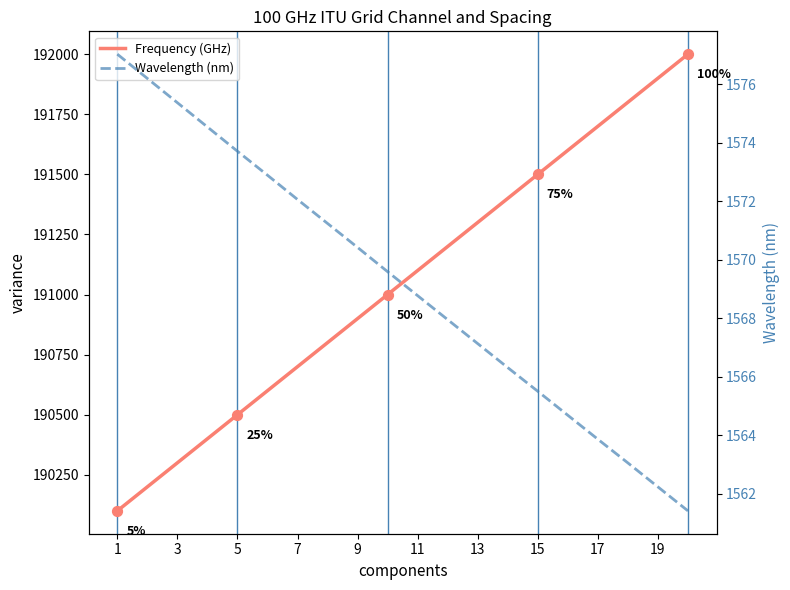

Which series contains the lowest Y value?

Wavelength (nm)